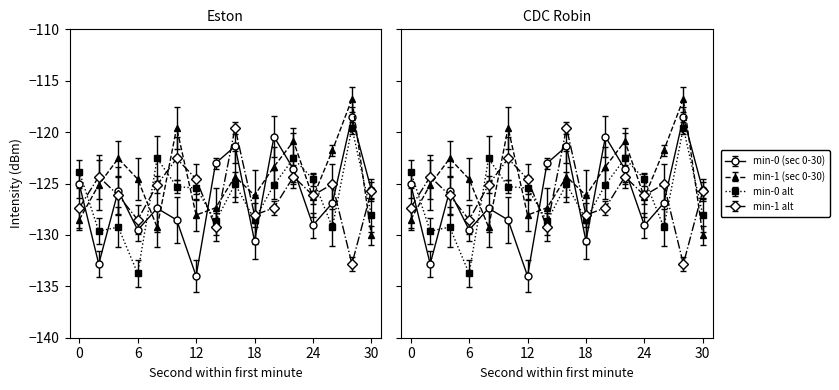

True or false: minute 1 has a value of -44.7 at 24.

False